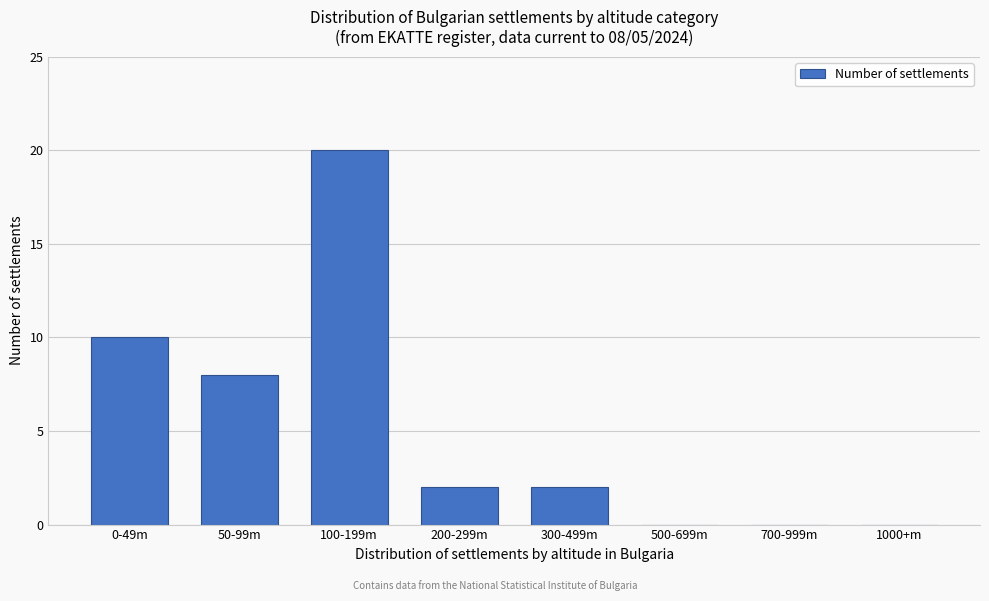

Reading left to right, list all the values displayed in this chart.

0-49m=10	50-99m=8	100-199m=20	200-299m=2	300-499m=2	500-699m=0	700-999m=0	1000+m=0